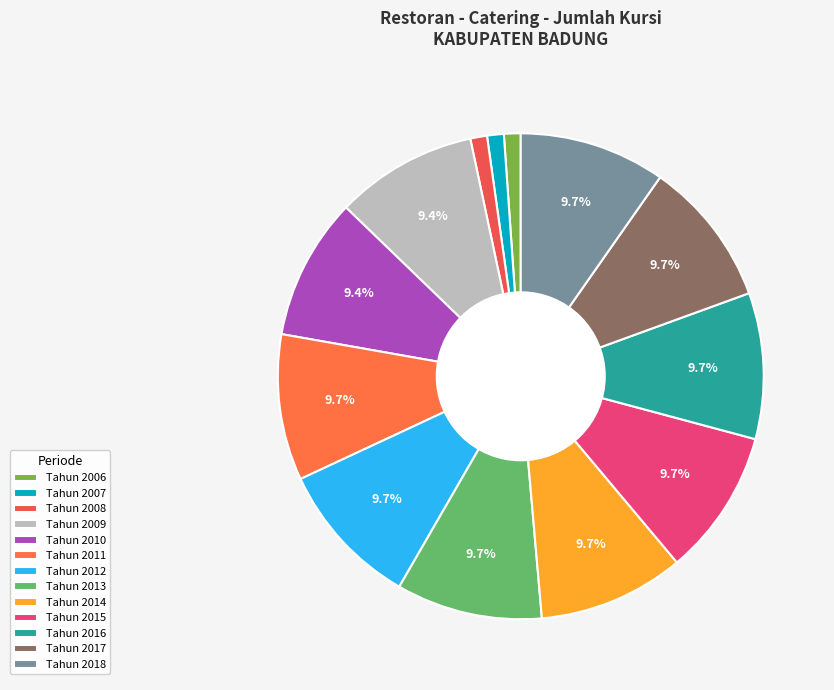

Does Tahun 2009 represent more than half of the total?

No